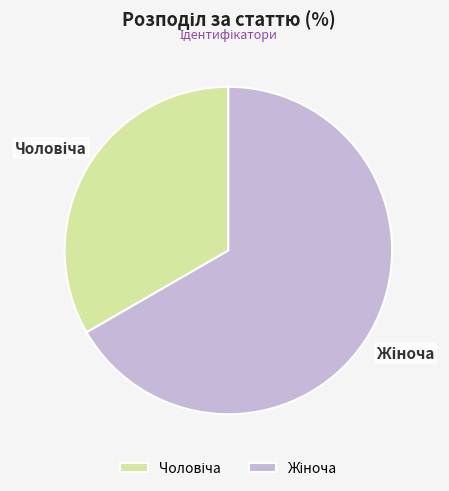

Does any single category account for the majority?

Yes